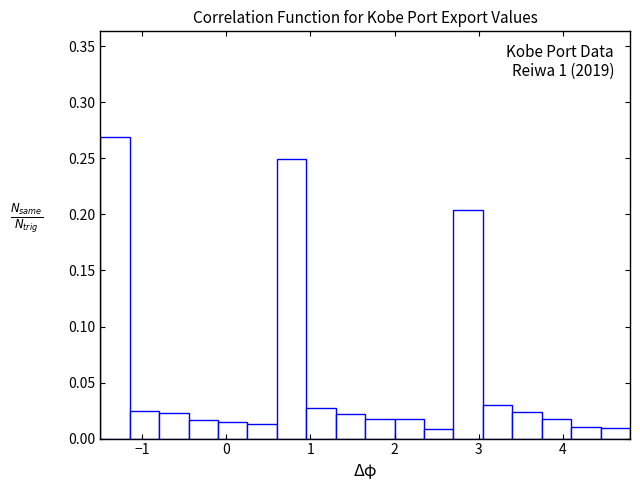

Around what value on the x-axis is the tallest bar? Give the approximate position of its centre, as read against the axis.

-1.3